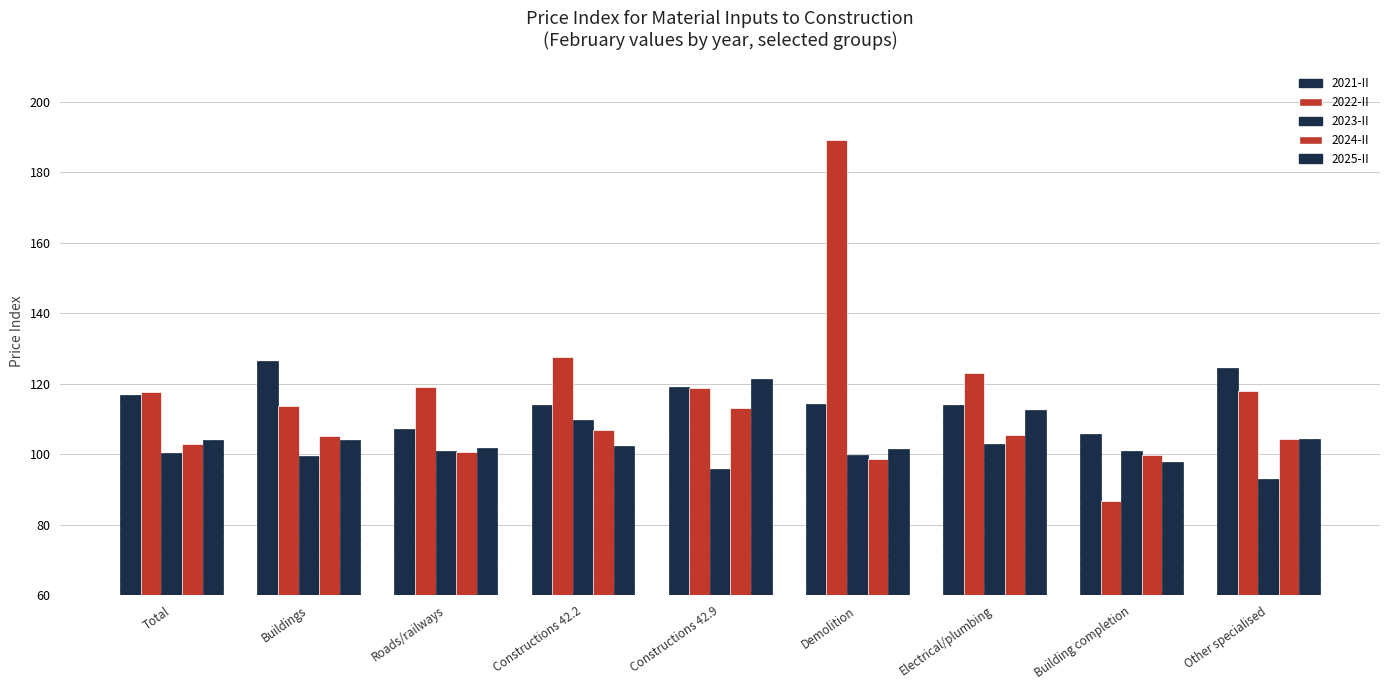

What is the difference between the highest and lowest values at Other specialised?

31.4